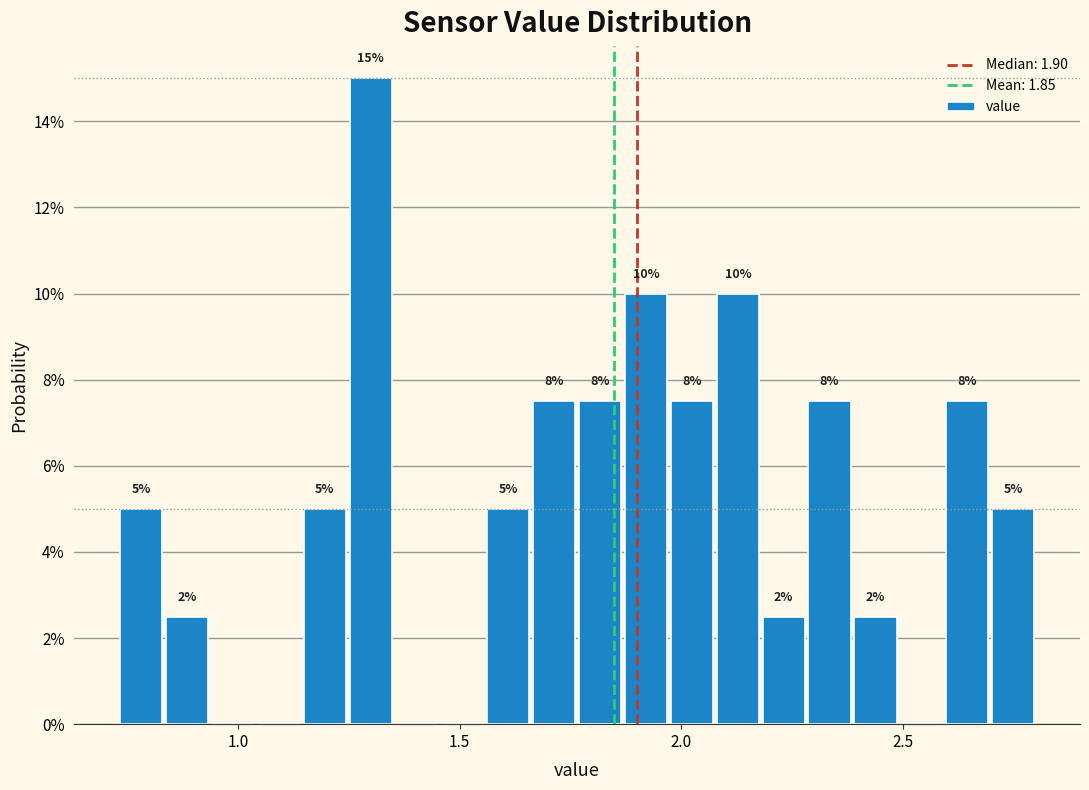

Read against the x-axis, roughly where is the centre of the tallest bar?

1.30